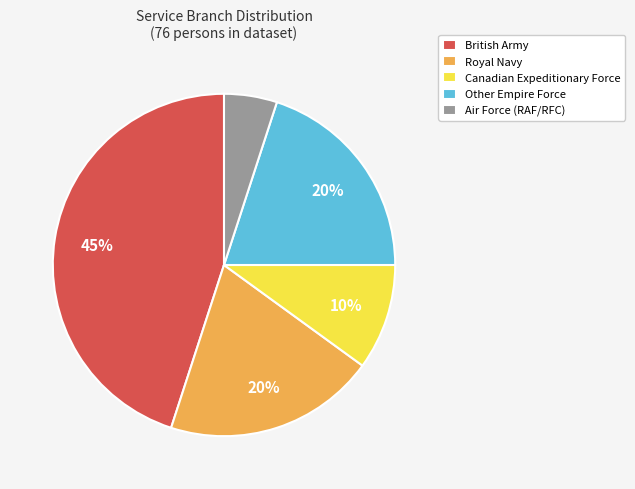

The Other Empire Force slice represents 20% of the pie. True or false?

True